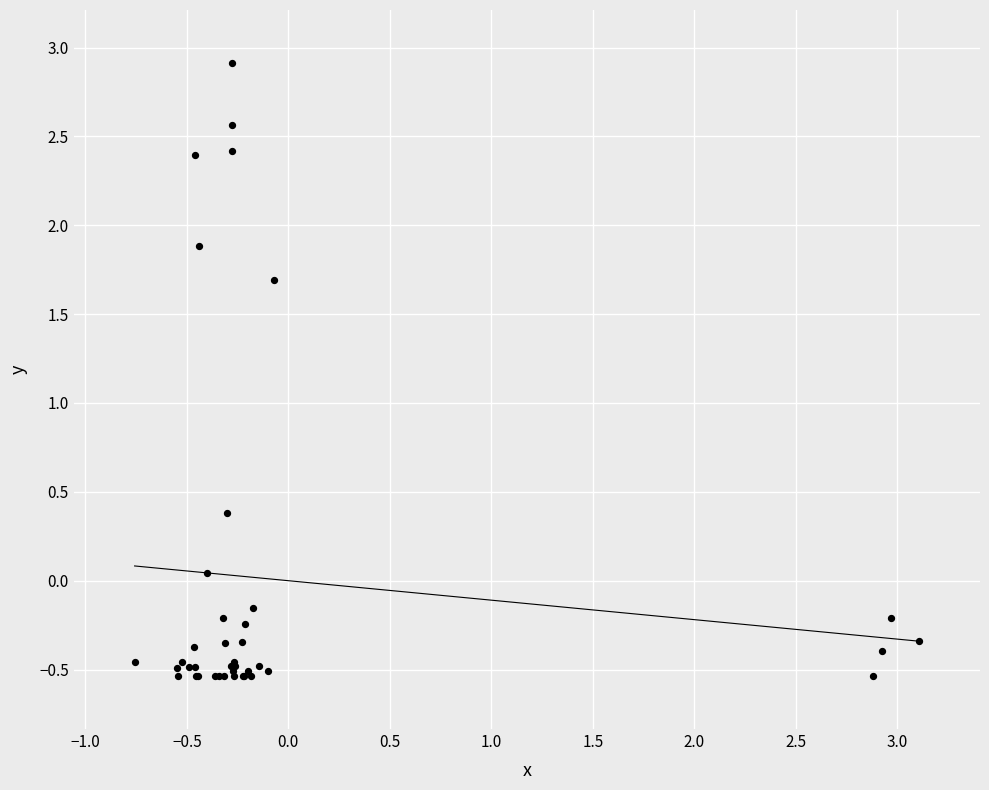

What Y value in the scatter plot is closest to 1?

0.4